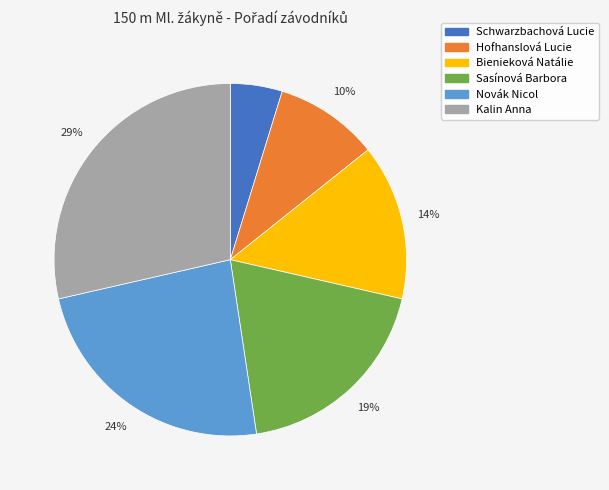

The Bienieková Natálie slice represents 14% of the pie. True or false?

True